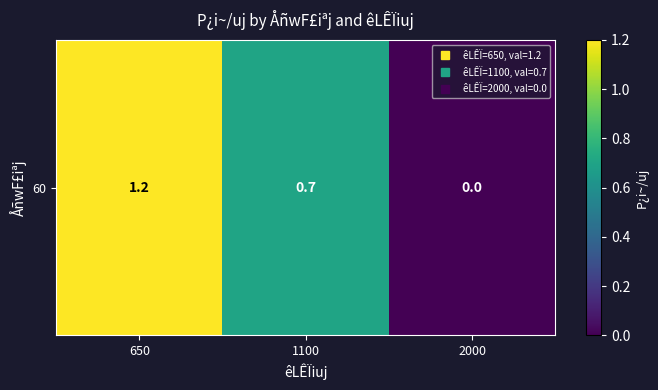

What is the change in value from 650 to 2000?

-1.2